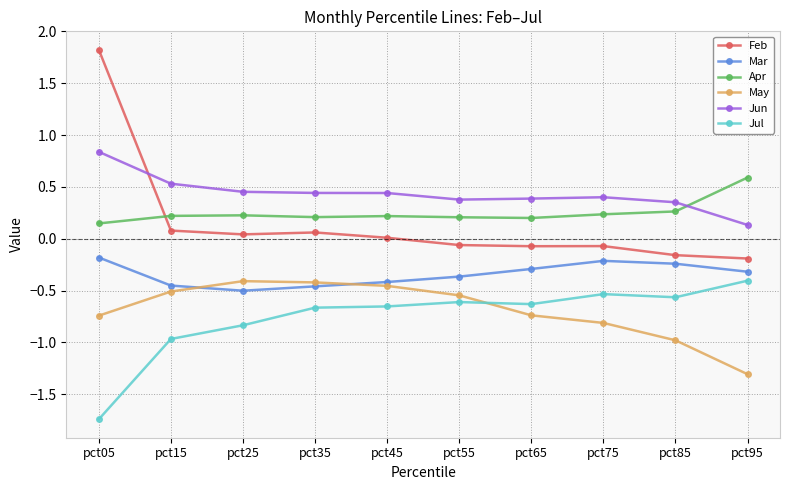

How many series are shown in this chart?

6